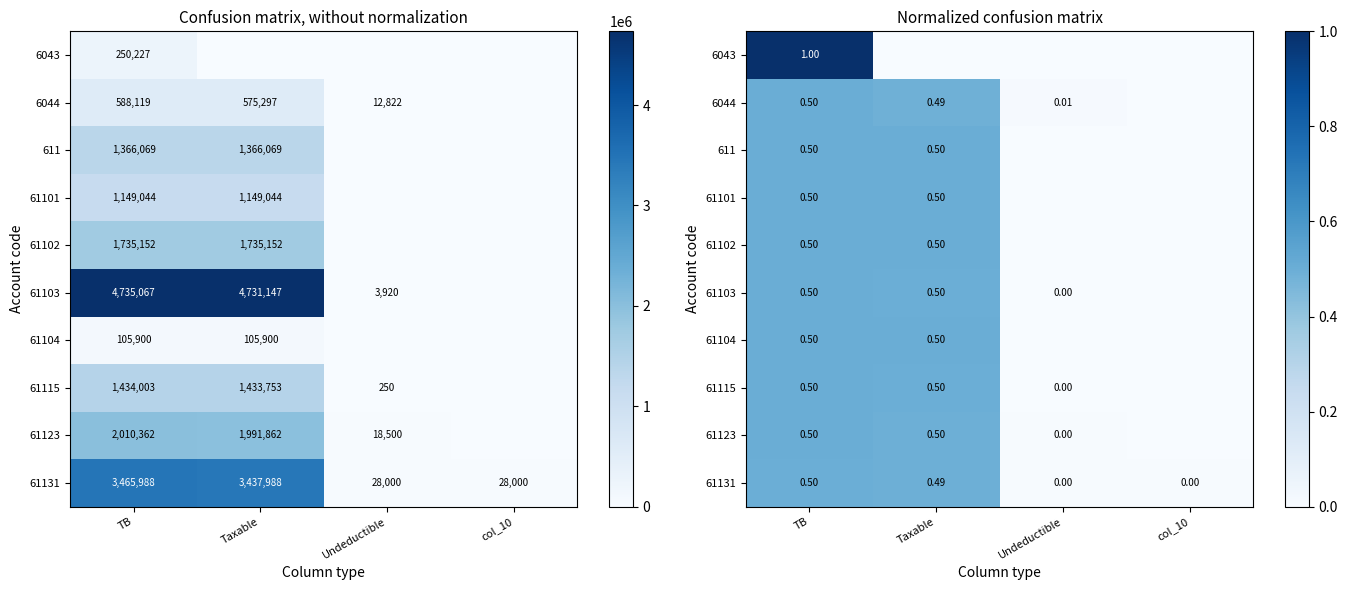

Count the number of data series in this chart.

10